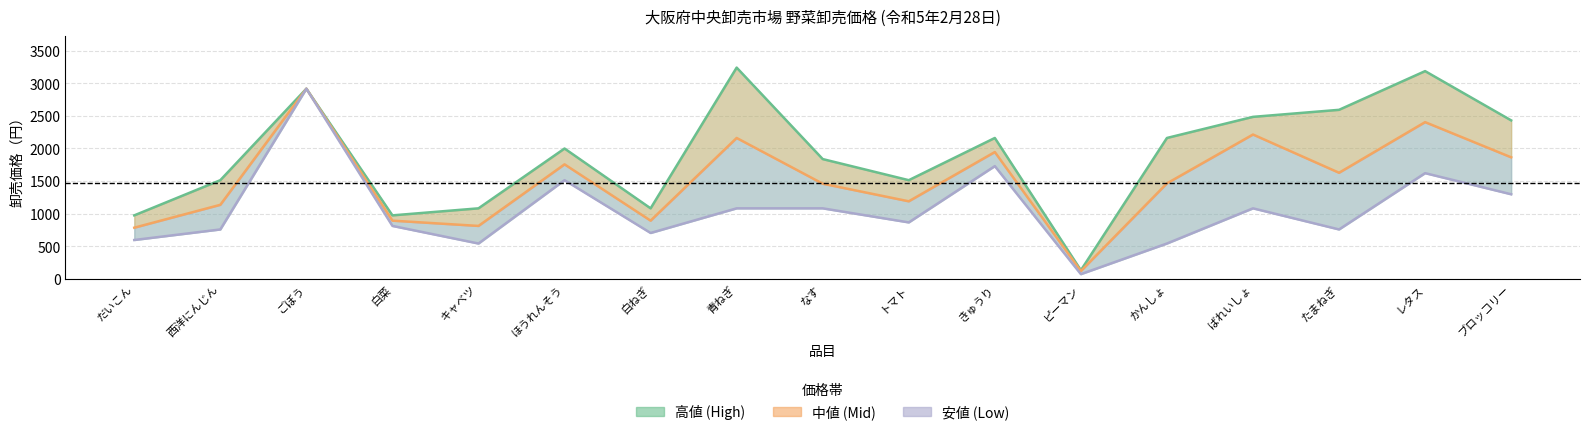

What is the value of the 中値 (Mid) point at the 10th from the left?

1188